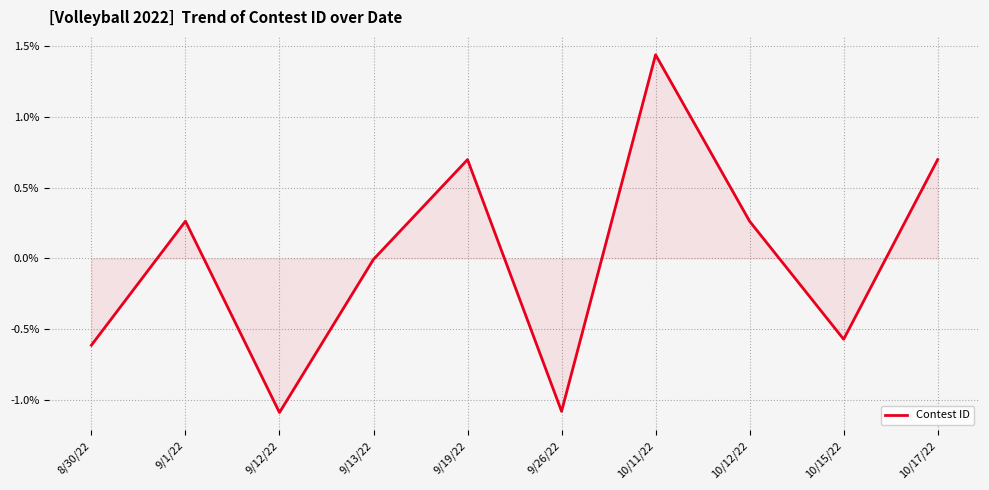

What is the smallest value displayed?

-1.1